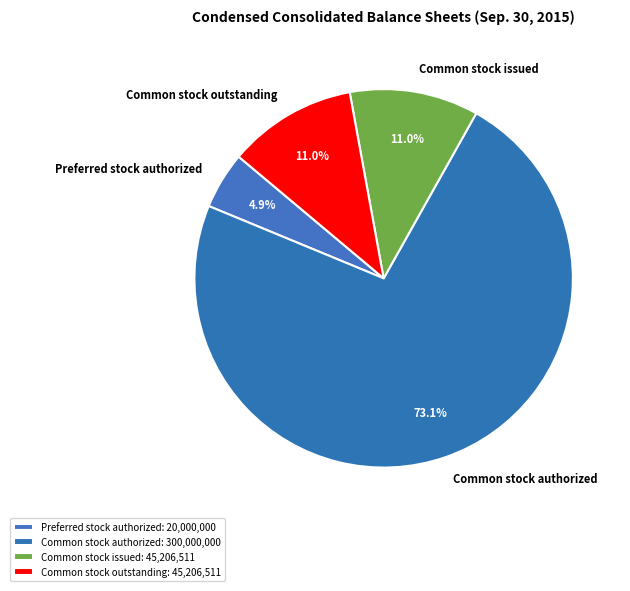

To the nearest percent, what portion does Preferred stock authorized represent?

5%